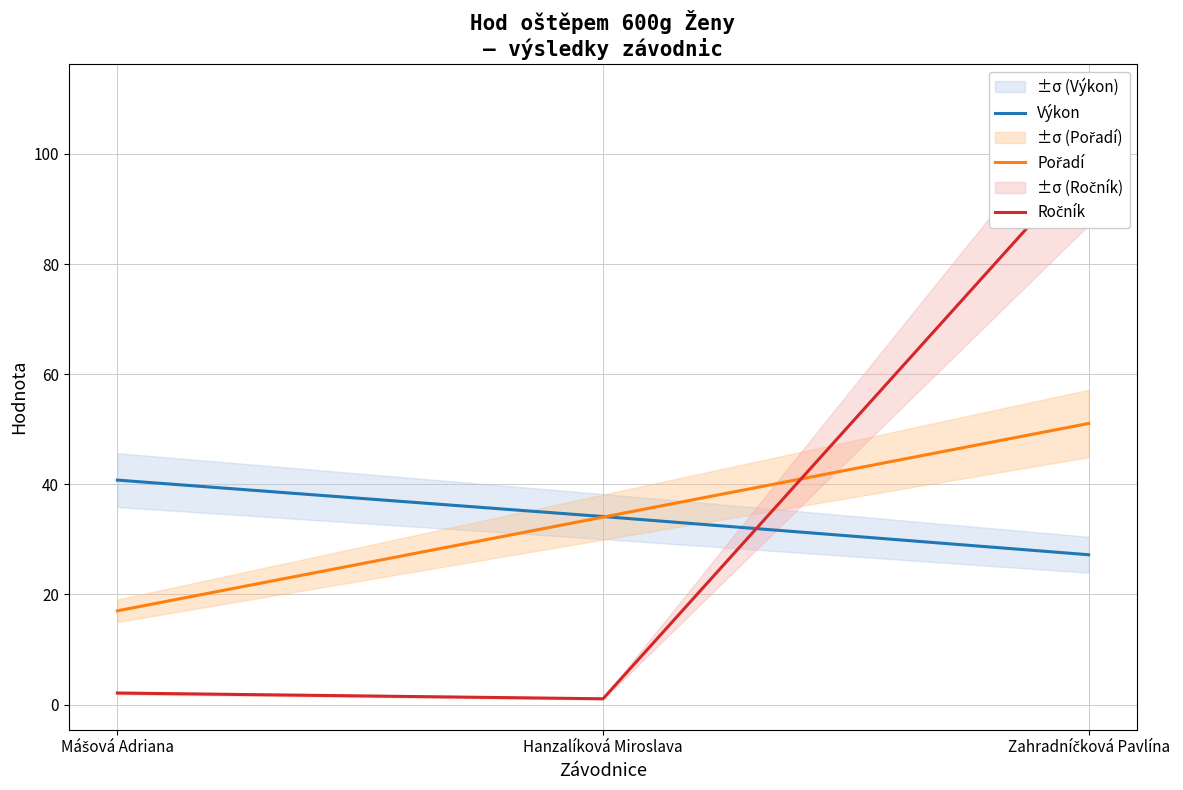

Is the value of Ročník at Mášová Adriana greater than the value of Pořadí at Zahradníčková Pavlína?

No